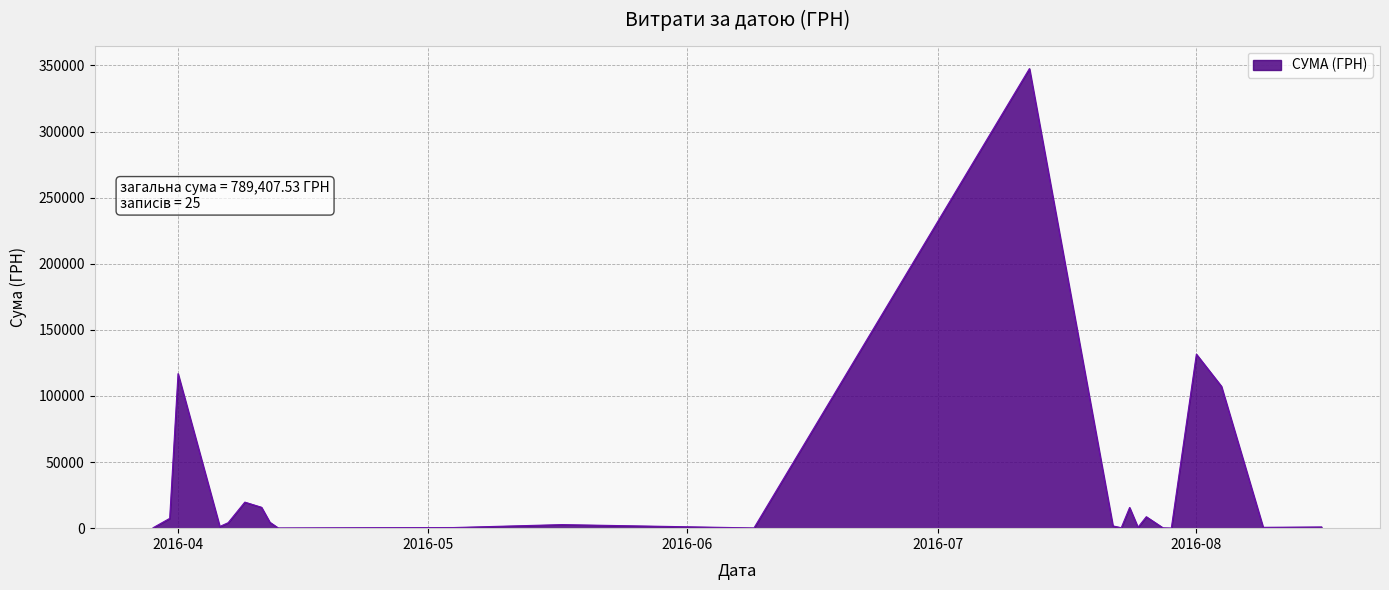

What is the greatest value displayed?

347609.8